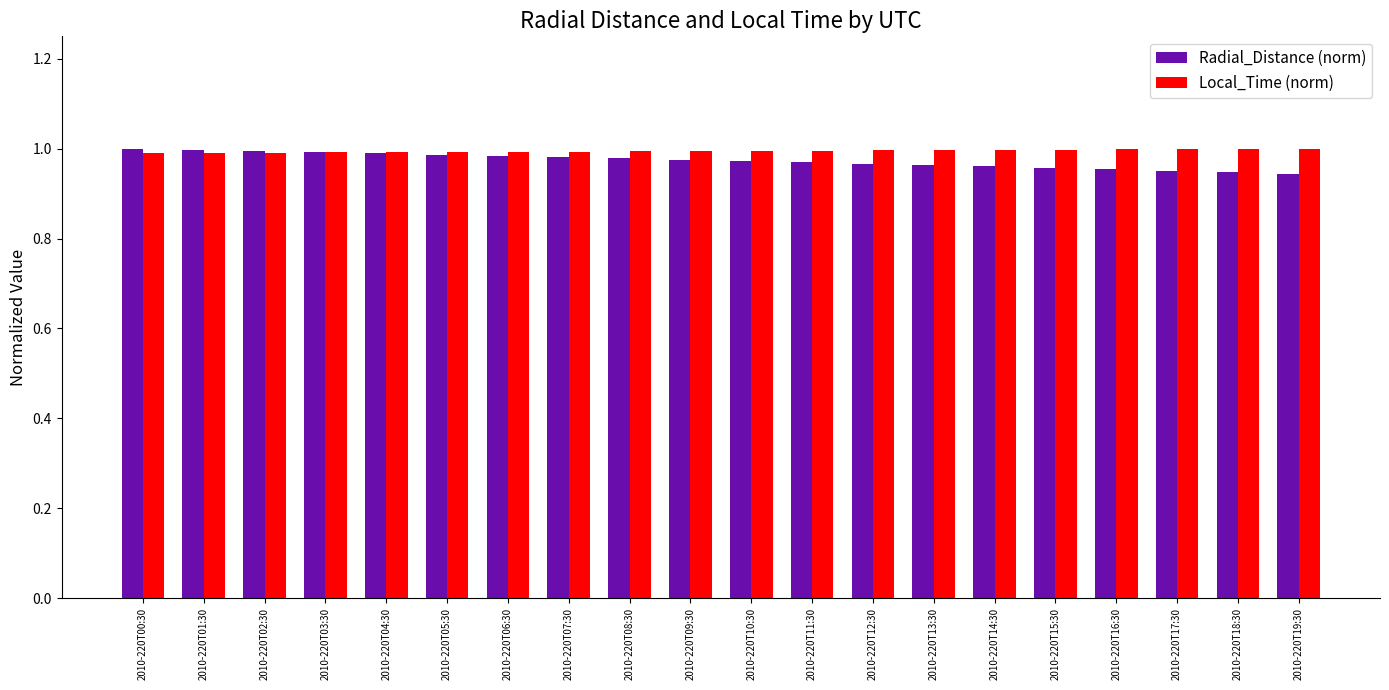

What is the sum of all Radial_Distance (norm) values?

19.5